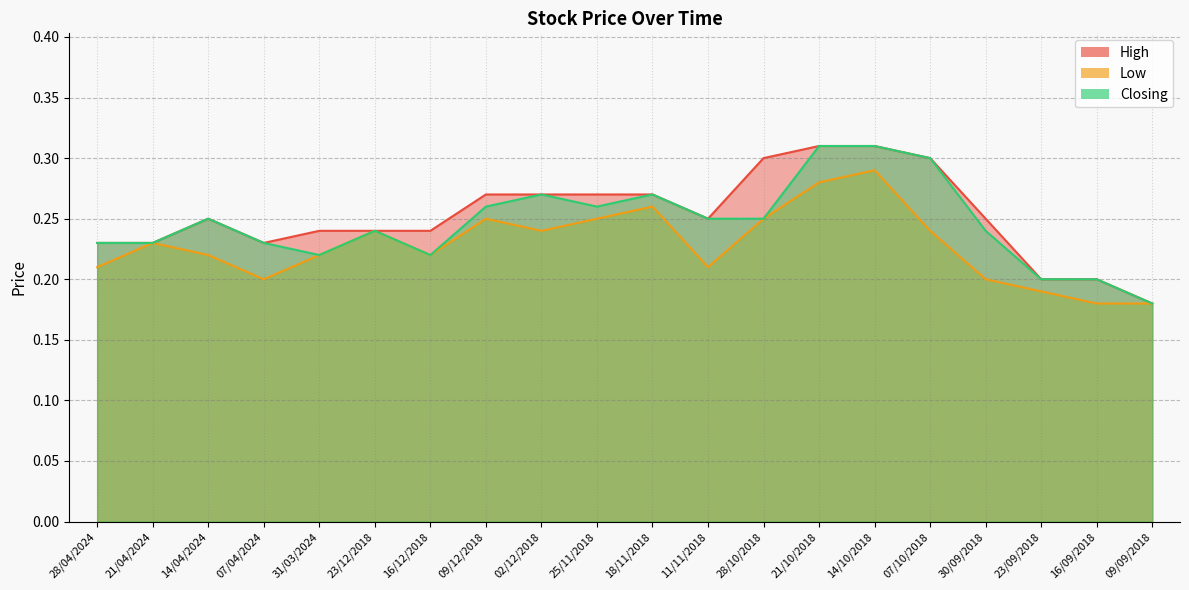

List the series in order of their overall mean, highest first.

High, Closing, Low